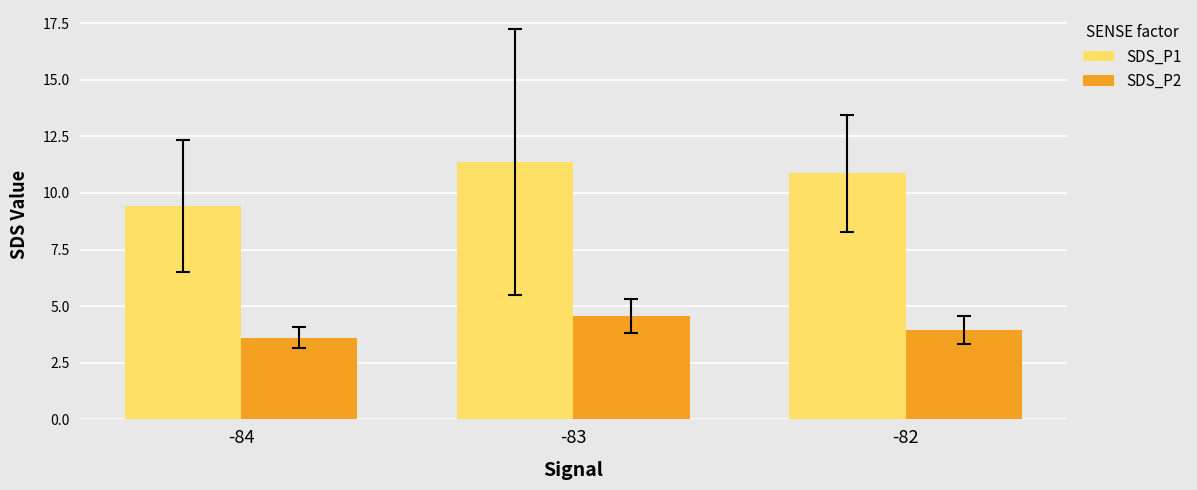

Reading left to right, what are all the values shown in this chart?

SDS_P1: -84=9.4	-83=11.4	-82=10.9
SDS_P2: -84=3.6	-83=4.6	-82=4.0